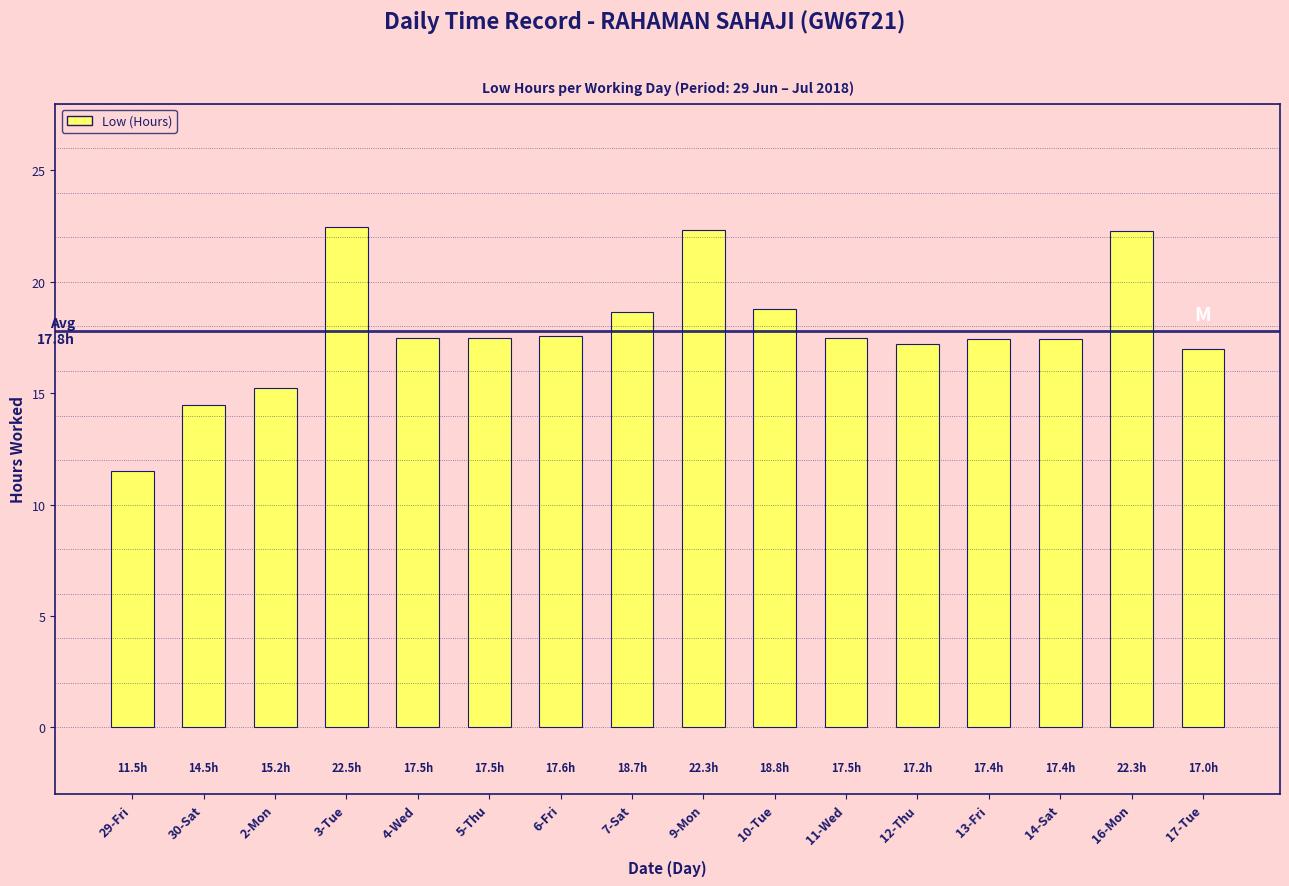

Approximately how many times larger is the value at 12-Thu compared to 5-Thu?

1.0